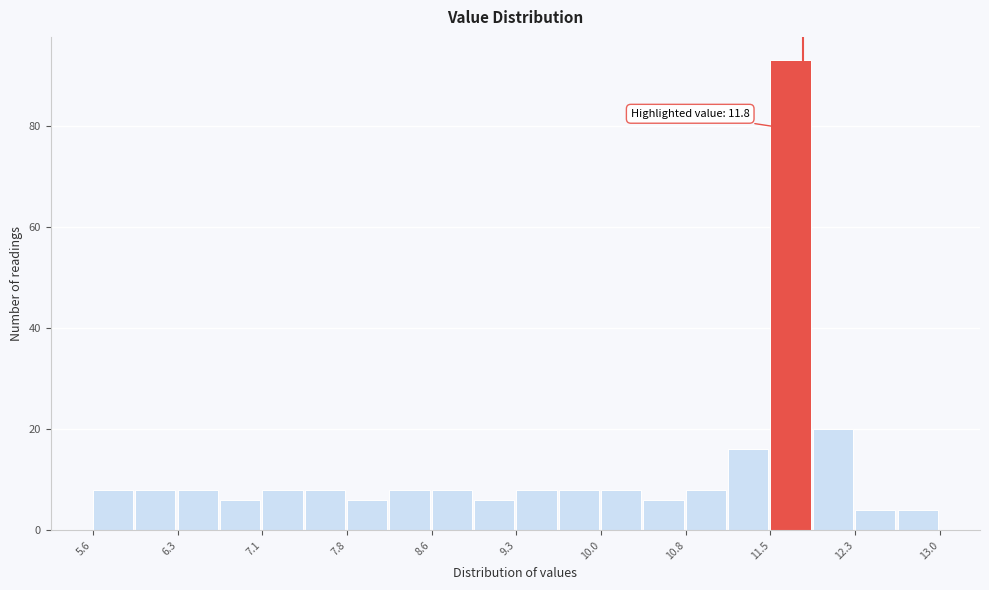

Read against the x-axis, roughly where is the centre of the tallest bar?

11.7